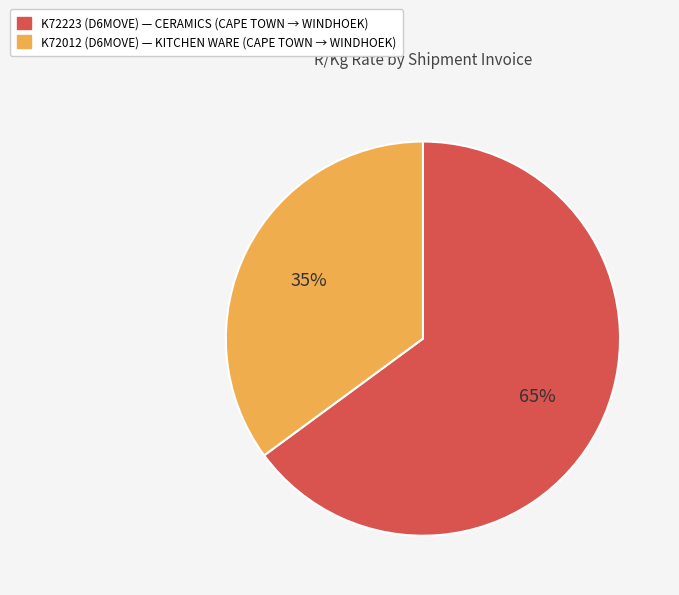

Combined, do K72012 (D6MOVE) and K72223 (D6MOVE) account for over 50%?

Yes